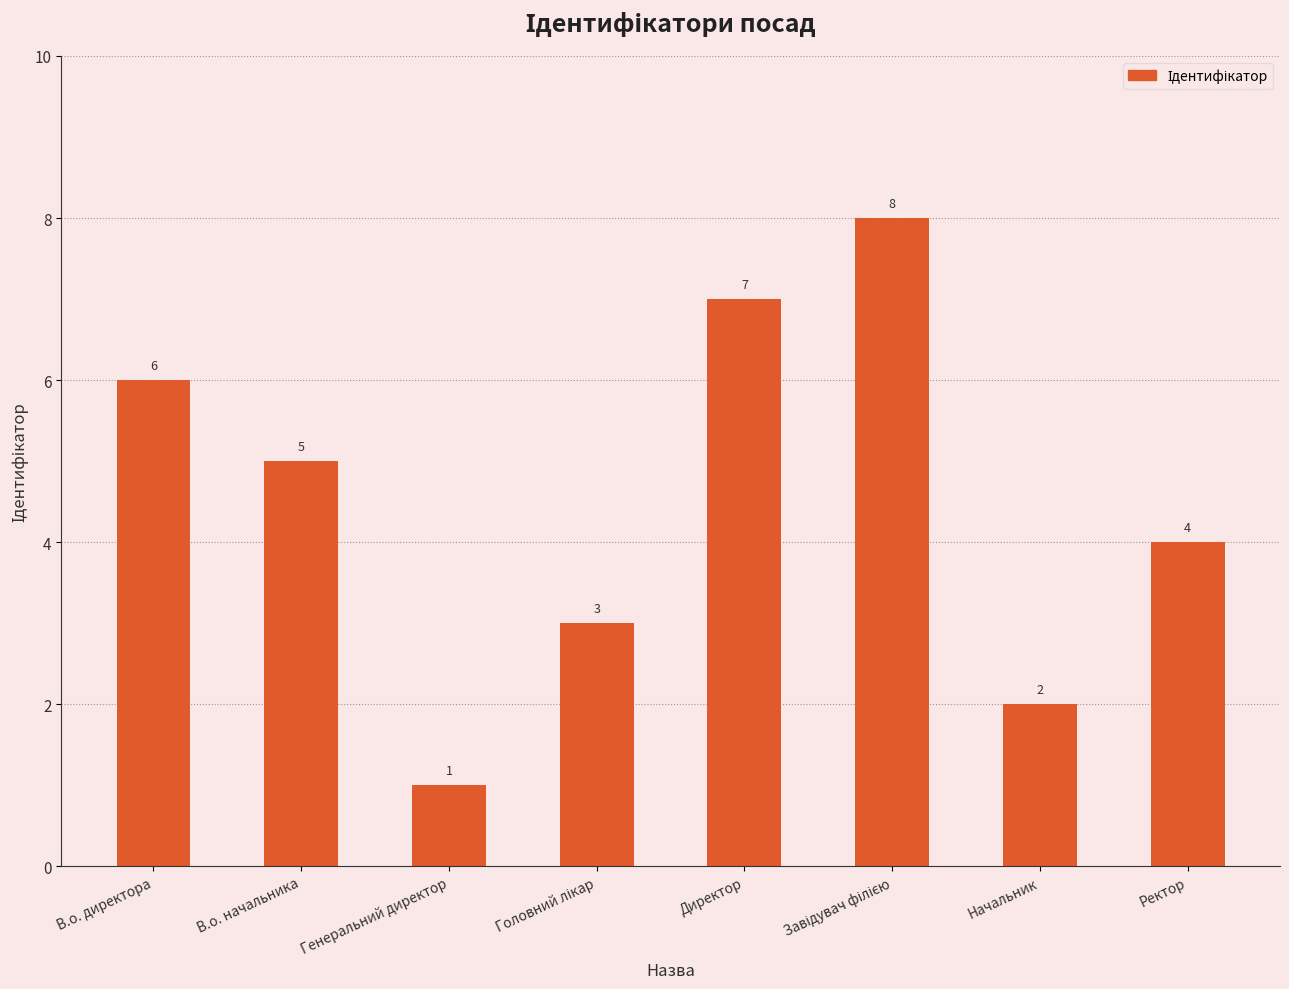

Is it true that the value at Начальник is 2?

True